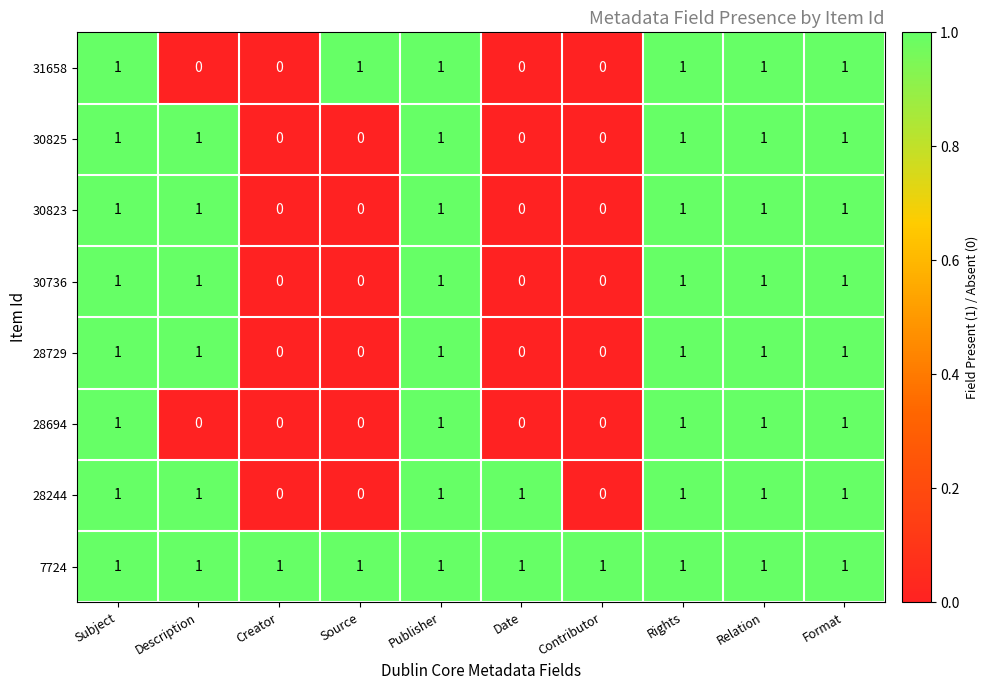

What is the sum of all 30823 values?

6